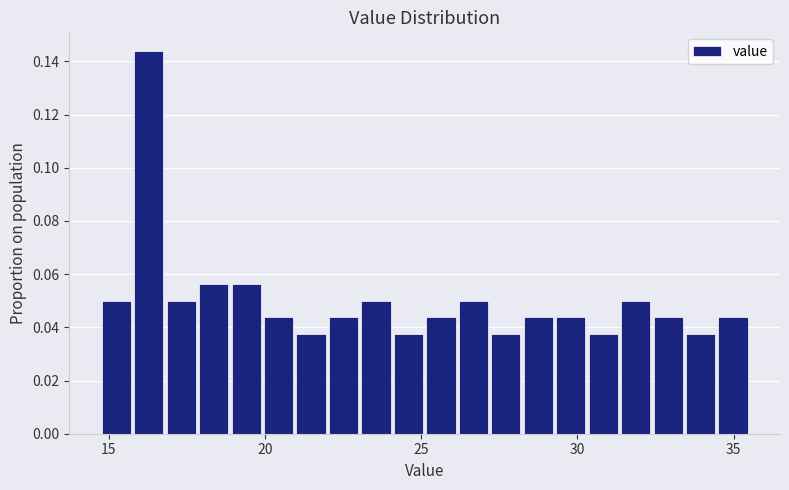

Around what value on the x-axis is the tallest bar? Give the approximate position of its centre, as read against the axis.

16.5